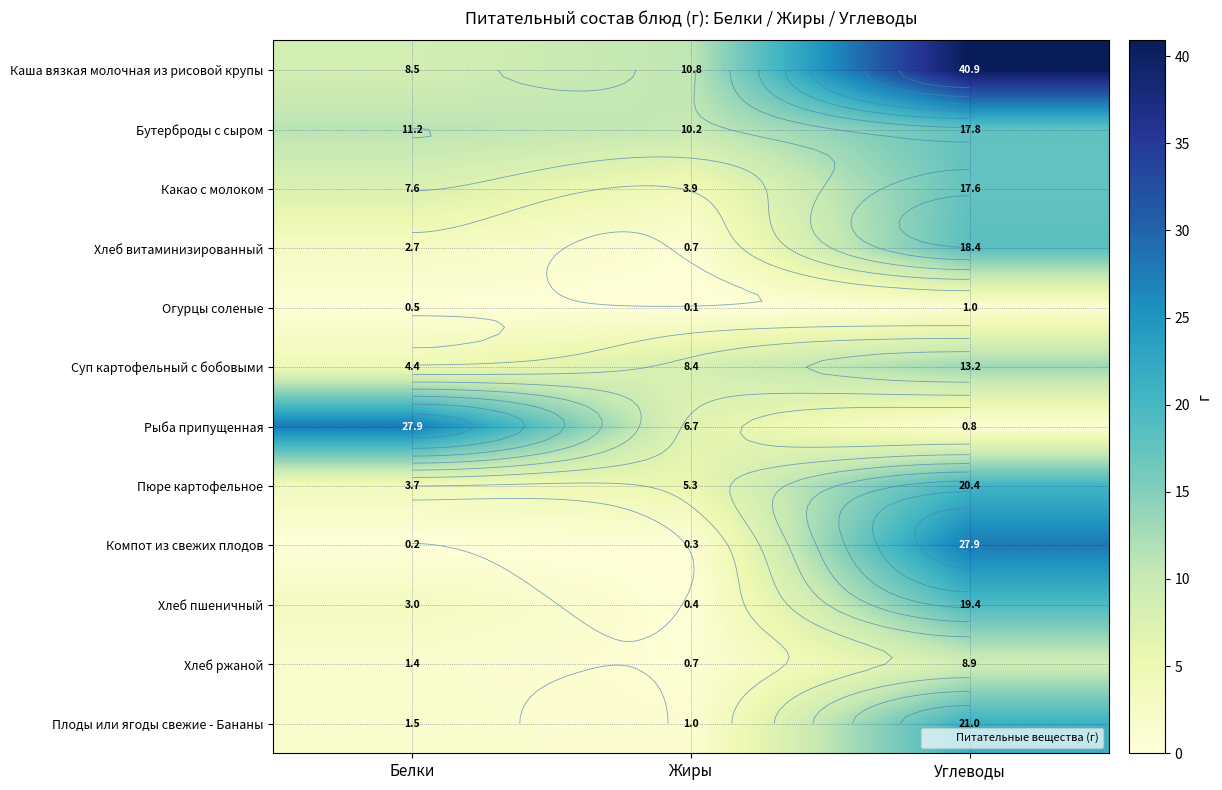

The value of Хлеб пшеничный at Белки is 3.0. True or false?

True